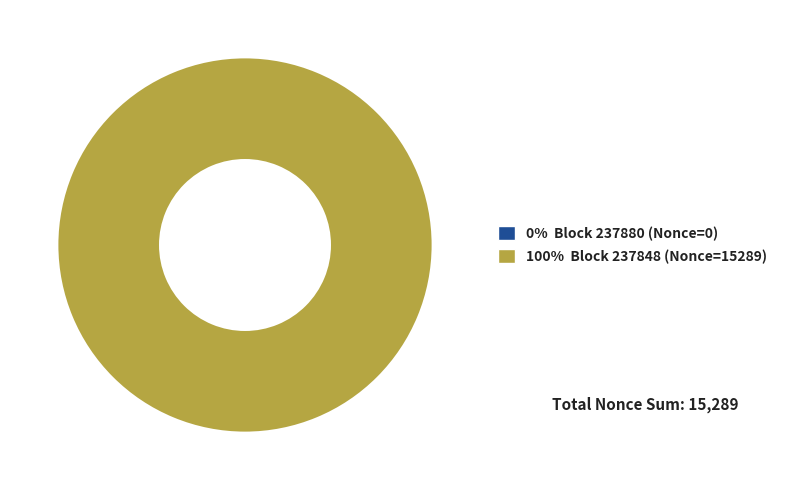

How many slices are in this pie chart?

2